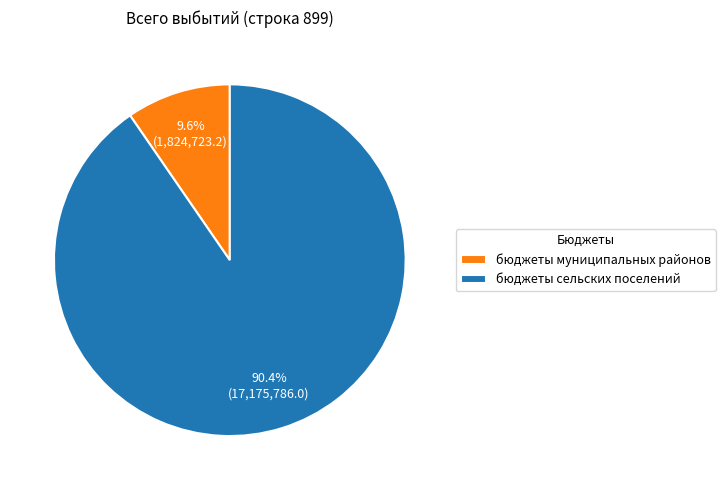

What is the total percentage of бюджеты сельских поселений and бюджеты муниципальных районов?

100.0%